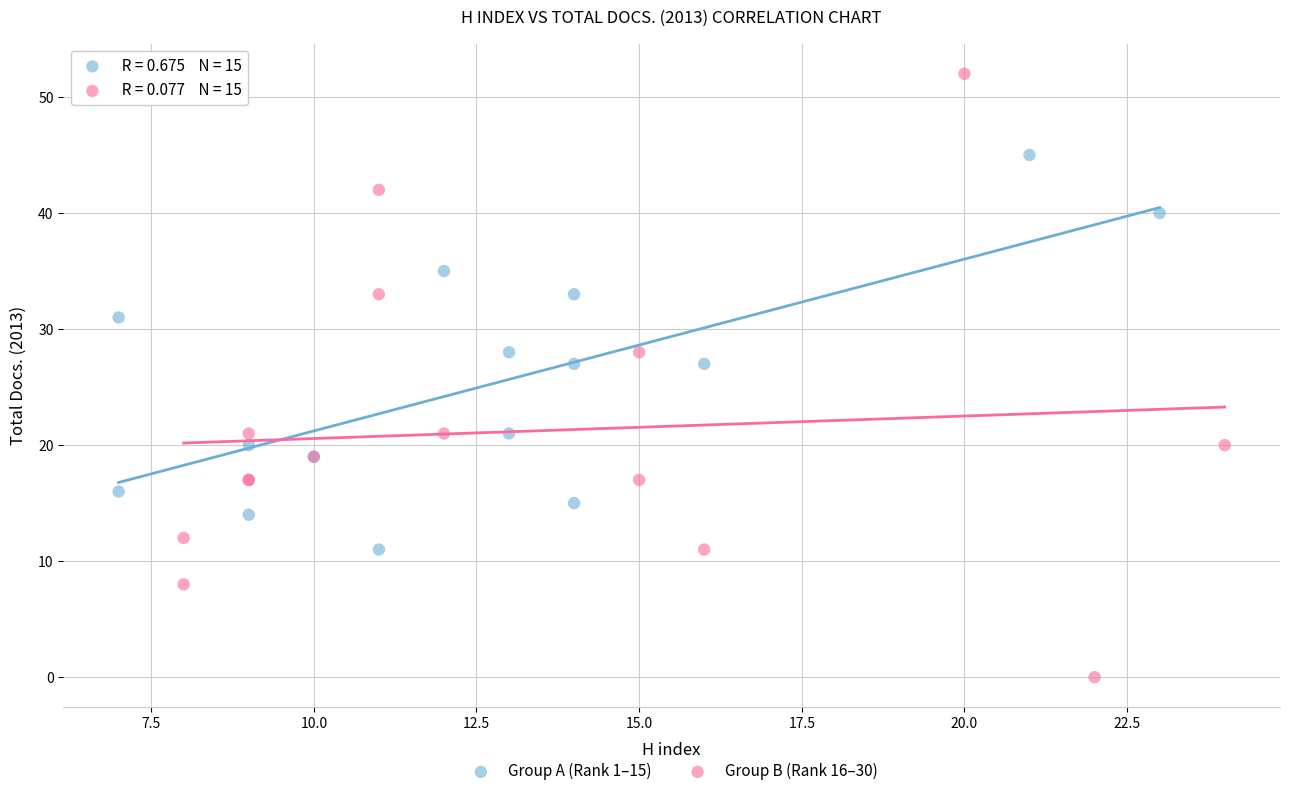

Which series reaches the minimum Y coordinate?

Group B (Rank 16–30)